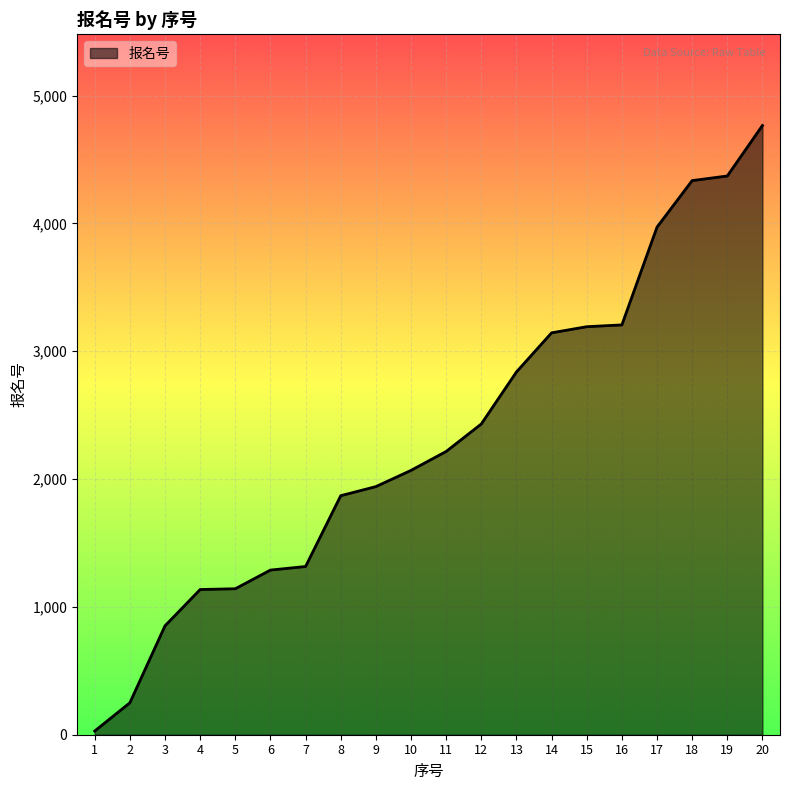

At which label is the value closest to 2397?

12